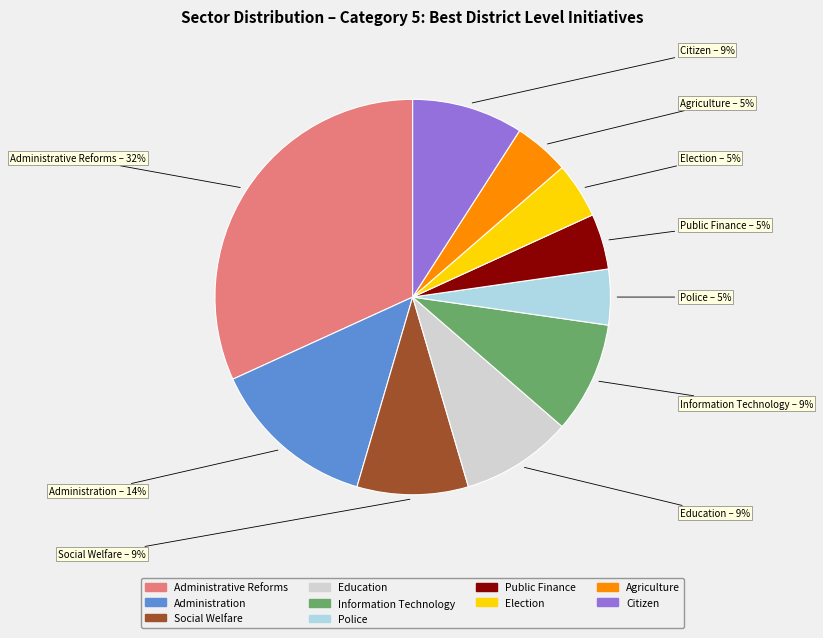

Does Information Technology account for over 50% of the chart?

No